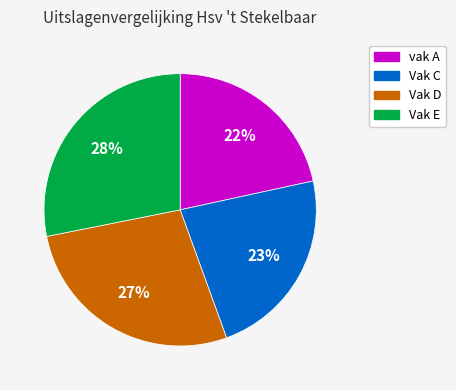

To the nearest percent, what is the average slice percentage?

25%